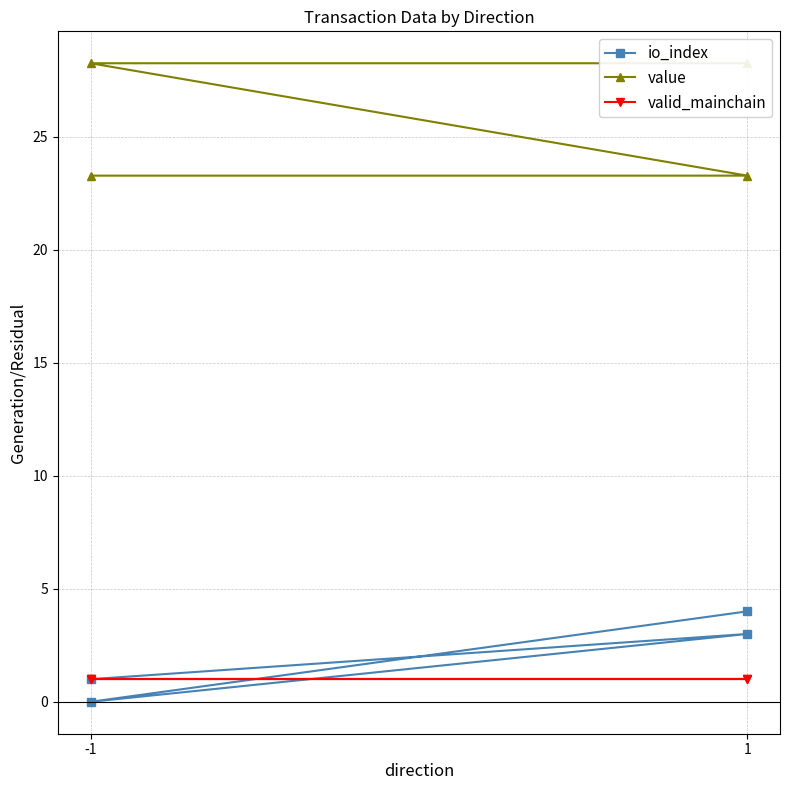

What is the difference between the highest and lowest values at 1?

22.3